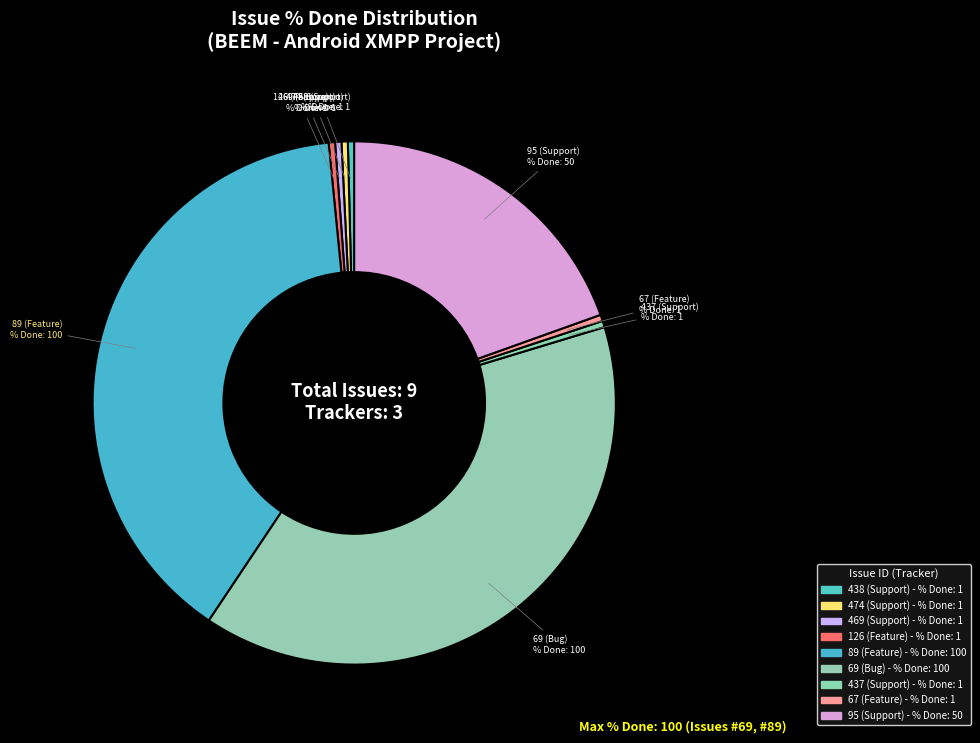

Which category has the biggest portion of the pie?

89 (Feature)